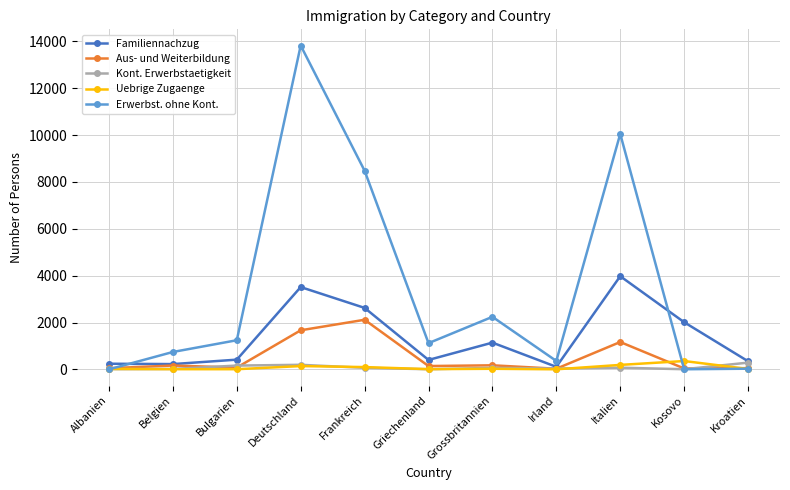

Where is the first local maximum for Familiennachzug?

Deutschland